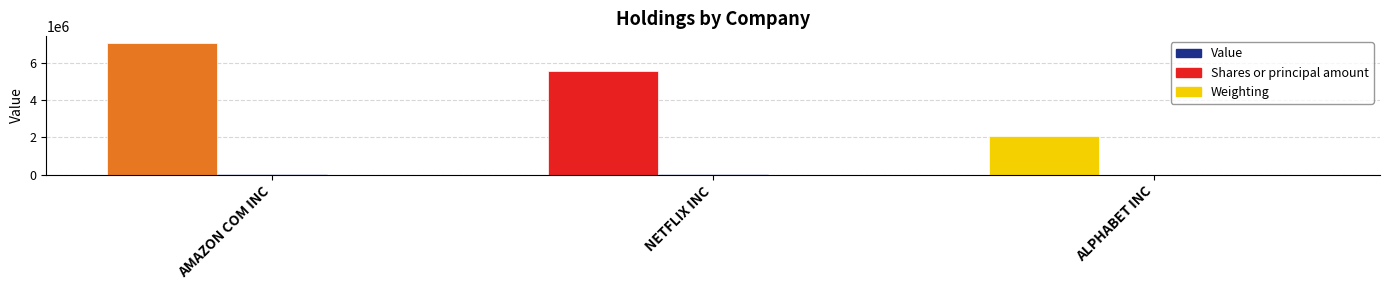

What is the sum of the Weighting values at AMAZON COM INC and ALPHABET INC?

5.1